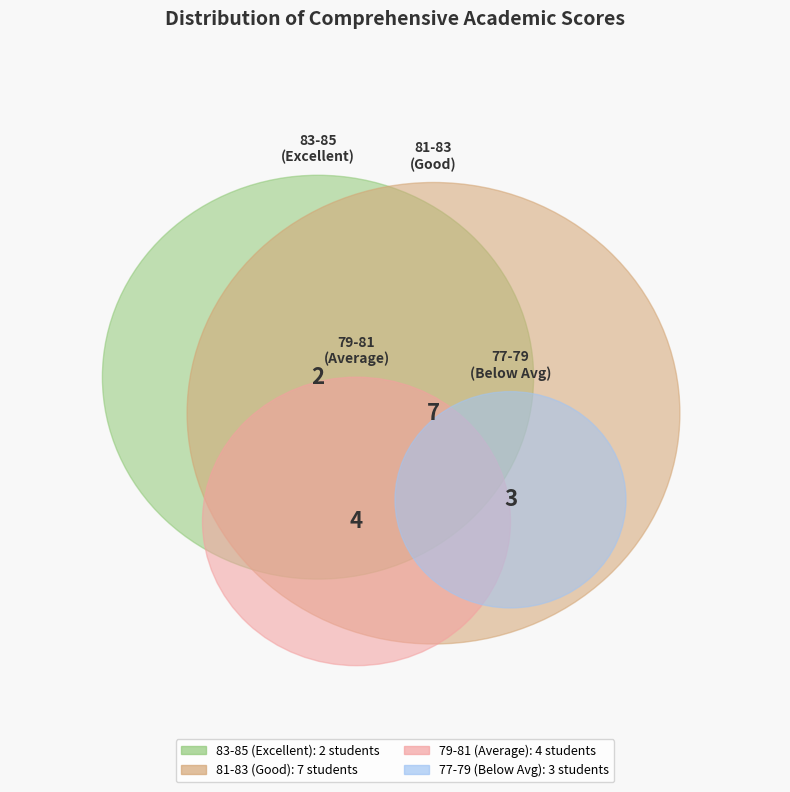

Is there a majority slice in this chart?

No